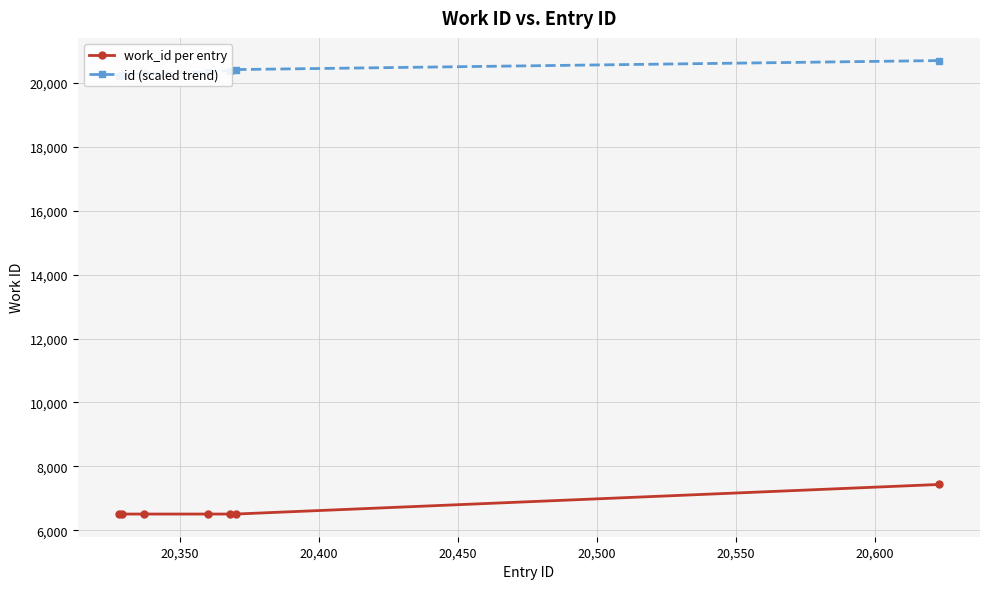

At how many categories does at least one series exceed 19413?

7